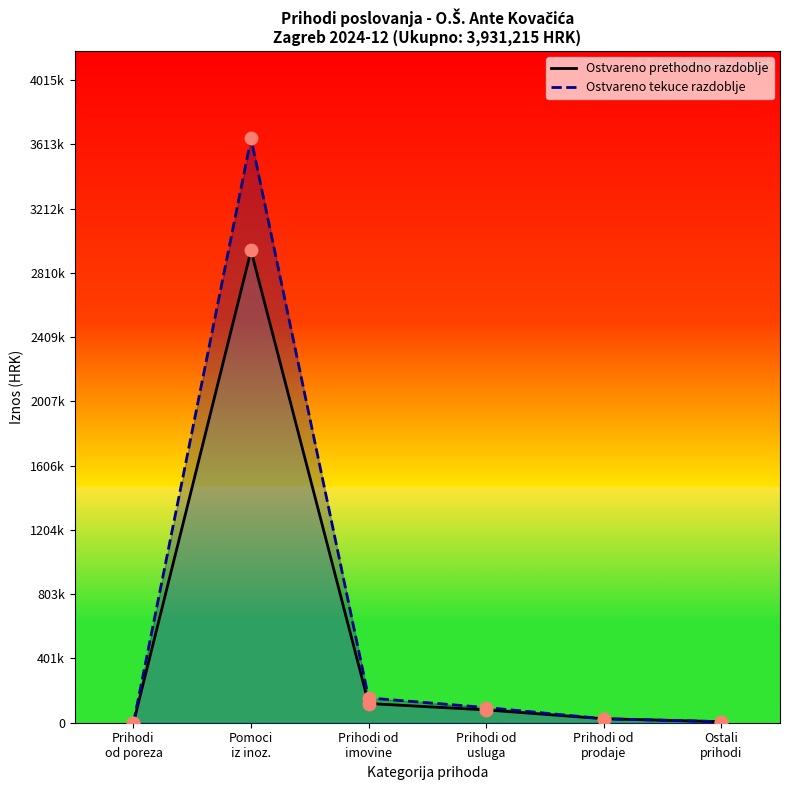

Which series has the widest spread of Y values?

Ostvareno tekuce razdoblje